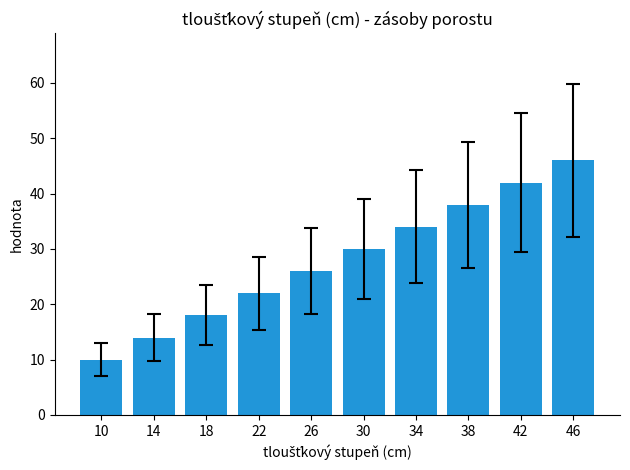

Approximately how many times larger is the value at 10 compared to 30?

0.3